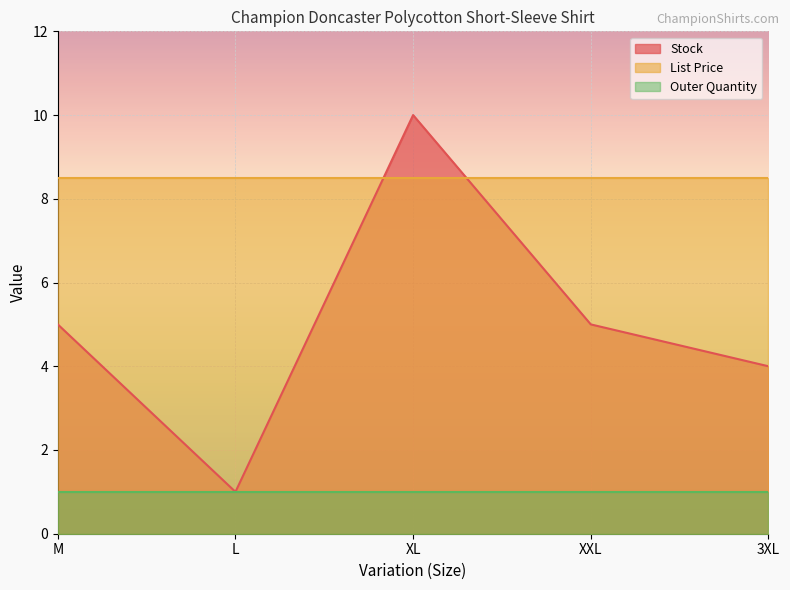

Between L and XXL, which series saw the biggest shift?

Stock